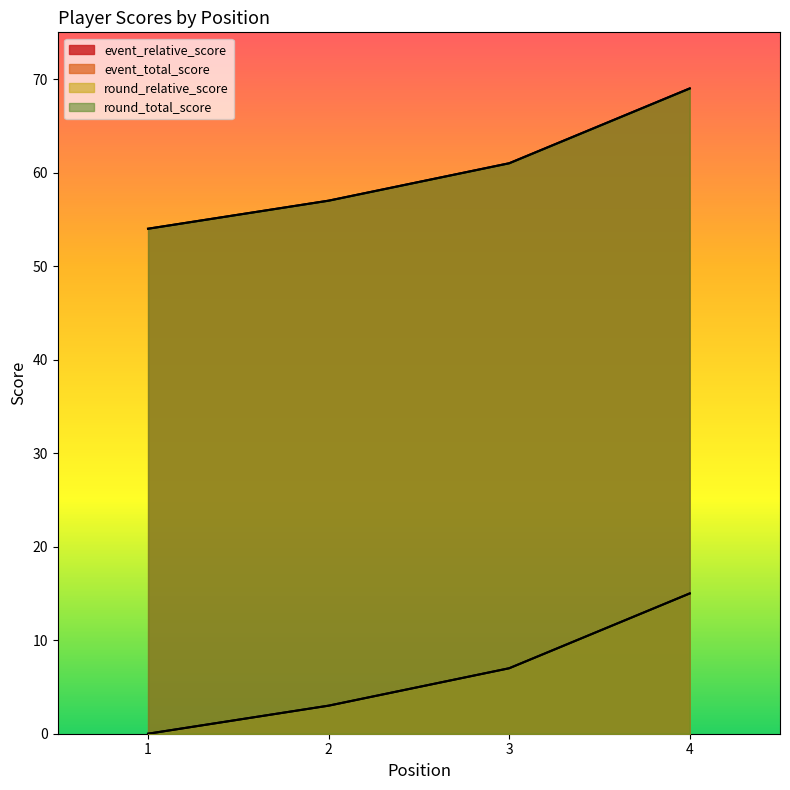

Reading left to right, what are all the values shown in this chart?

event_relative_score: 1=0	2=3	3=7	4=15
event_total_score: 1=54	2=57	3=61	4=69
round_relative_score: 1=0	2=3	3=7	4=15
round_total_score: 1=54	2=57	3=61	4=69